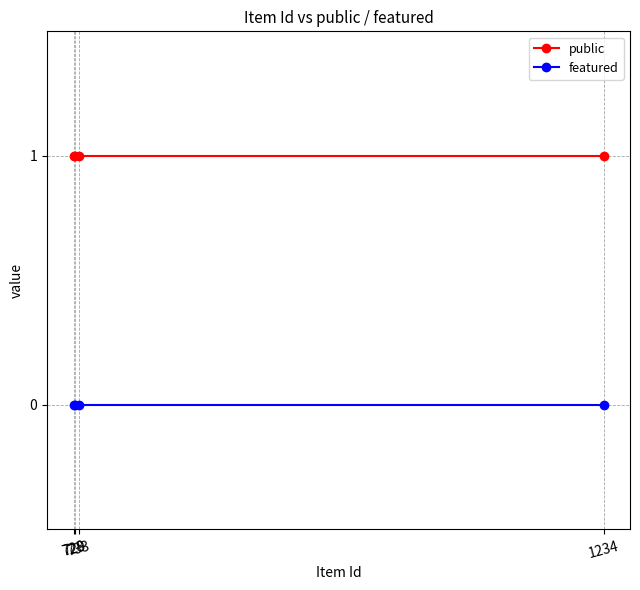

List the series in order of their peak value, highest first.

public, featured